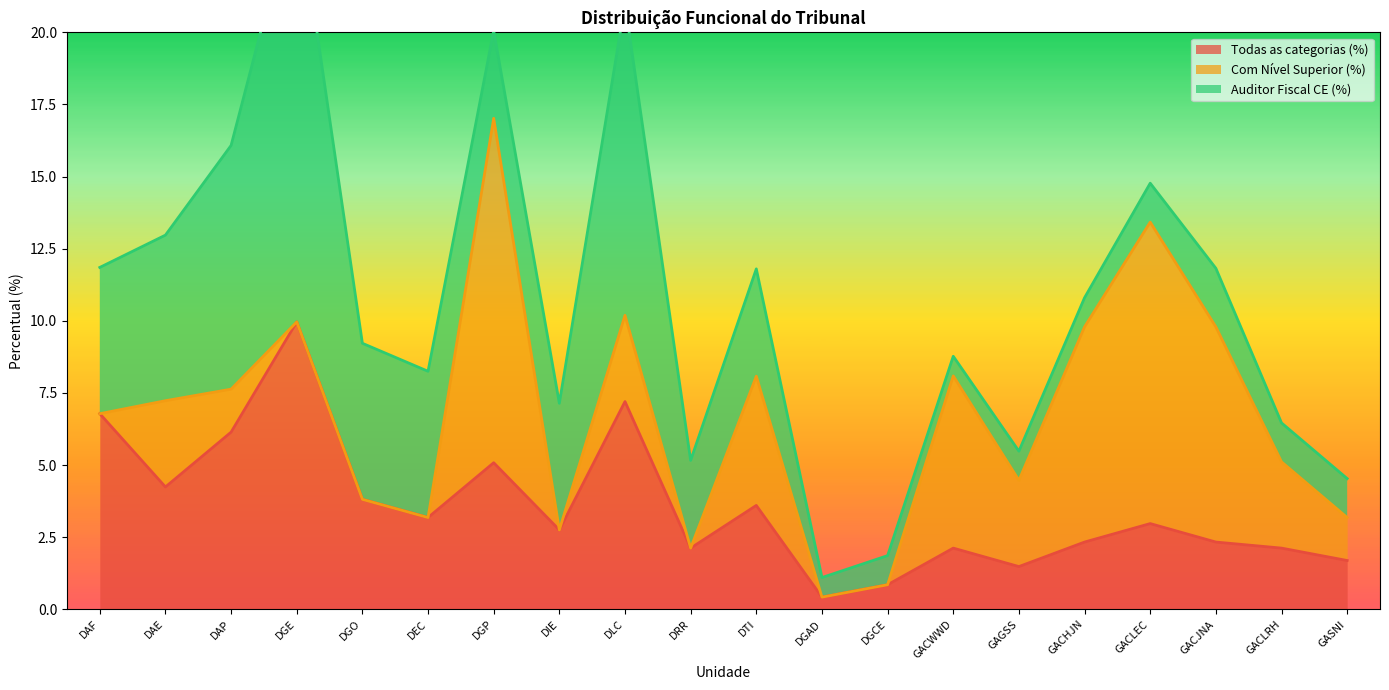

Is it true that Todas as categorias (%) equals 4.0 at GACLEC?

False